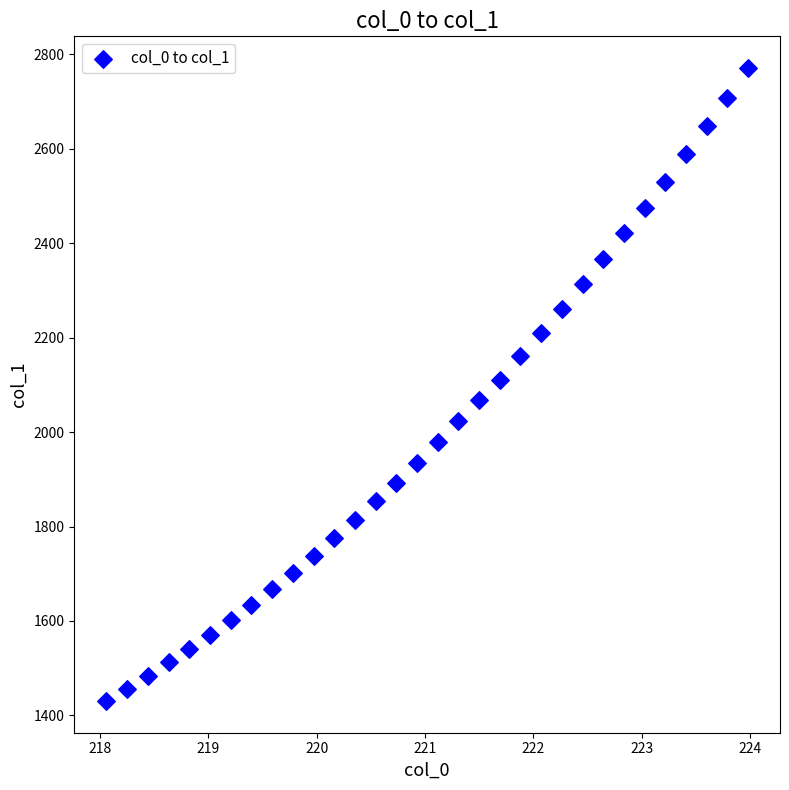

What is the range of Y values (max minus min)?

1340.6